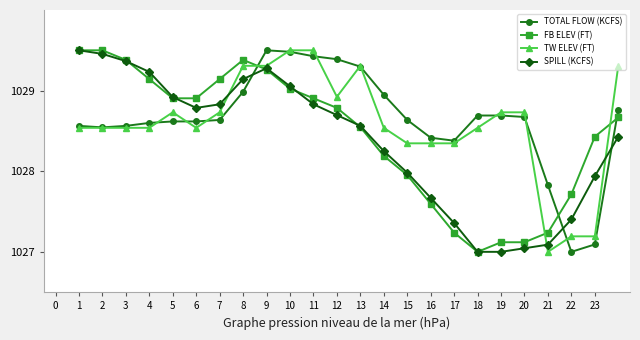

How many times do SPILL (KCFS) and TOTAL FLOW (KCFS) cross each other?

3